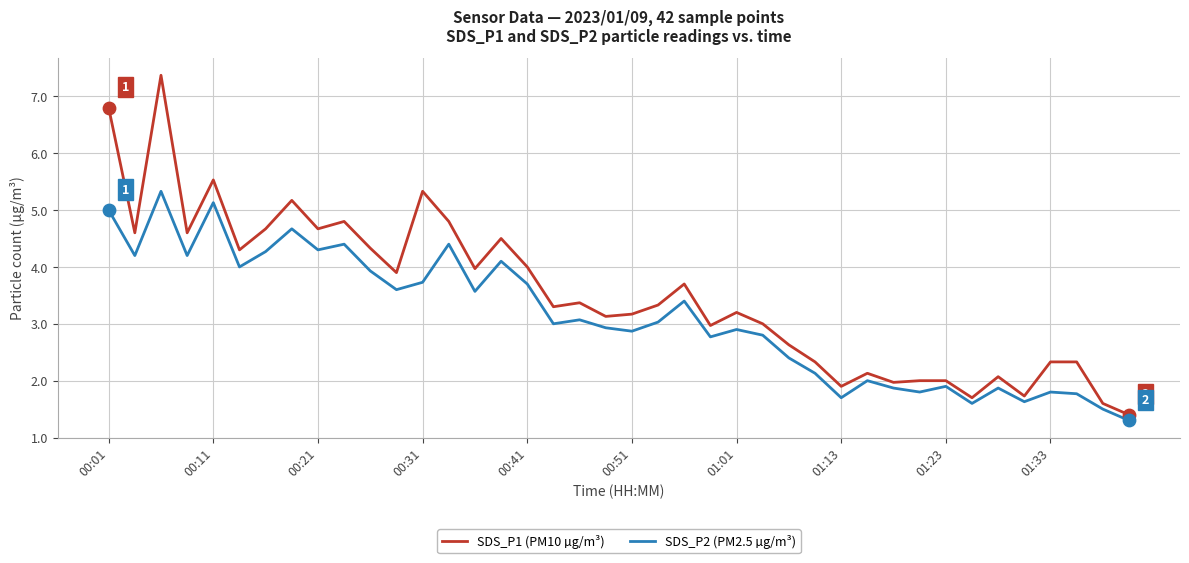

At how many categories does at least one series exceed 7?

1